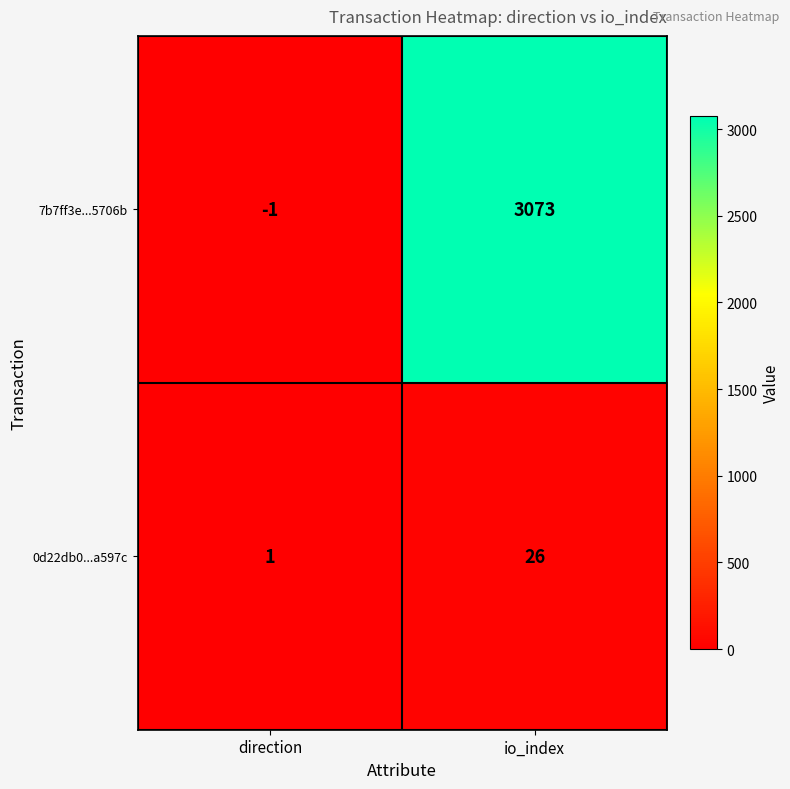

Reading left to right, extract all data points from this chart.

7b7ff3e...5706b: direction=-1	io_index=3073
0d22db0...a597c: direction=1	io_index=26